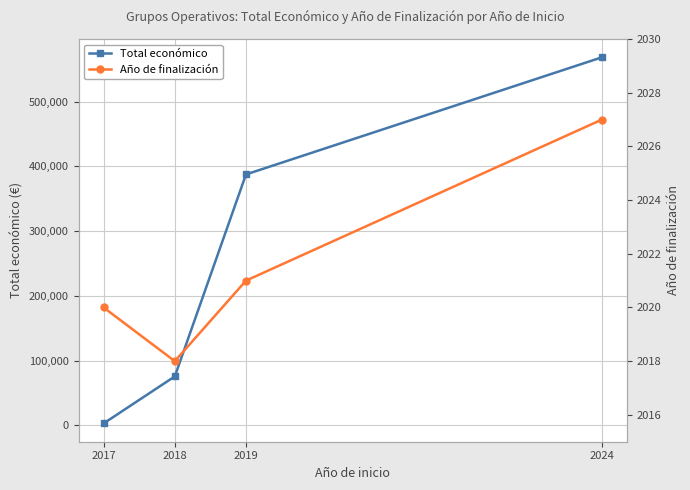

Reading right to left, extract all data points from this chart.

Total económico: 568244.3	387426.0	75575.0	3000.0
Año de finalización: 2027.0	2021.0	2018.0	2020.0